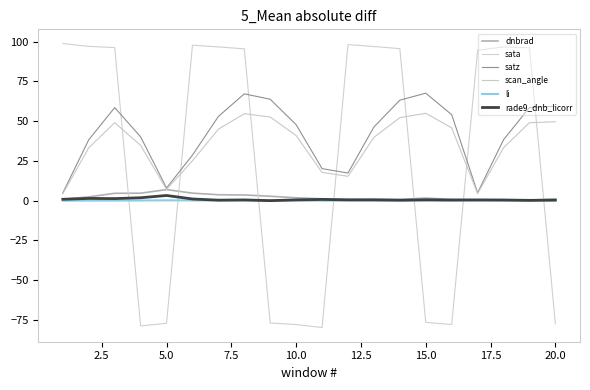

Does the chart display data point markers on the line(s)?

No